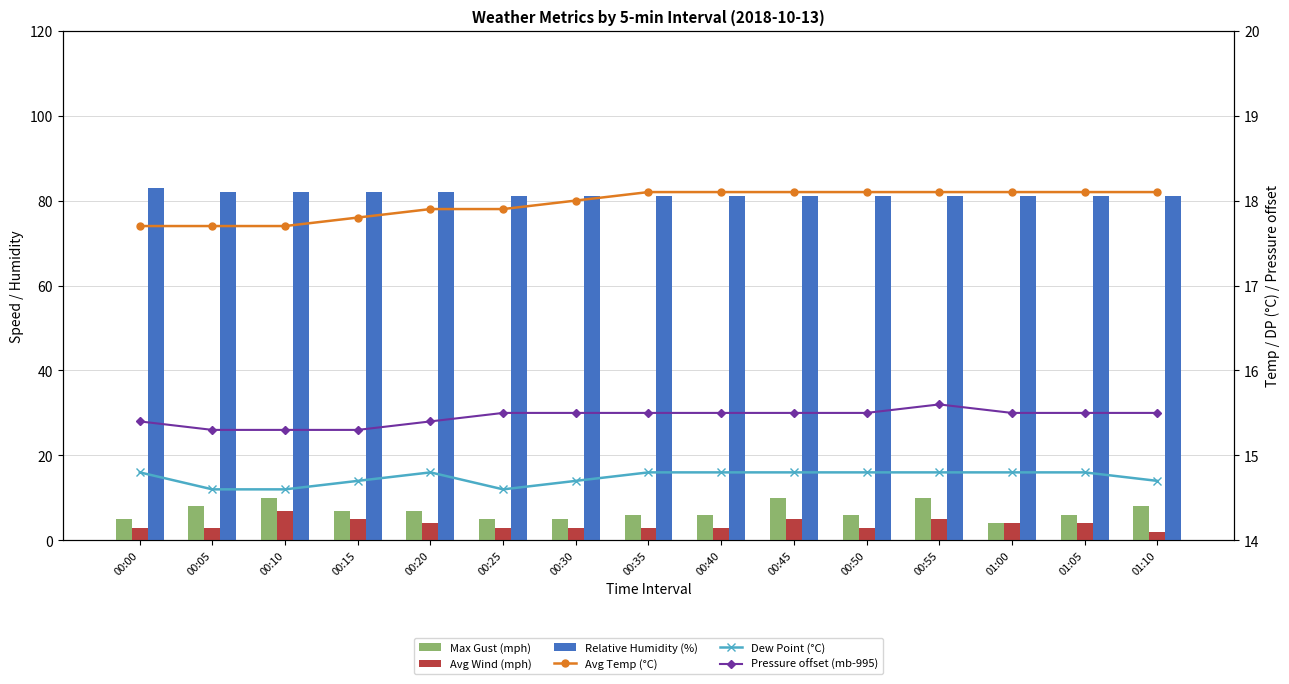

What is the average value of the Relative Humidity (%) series?

81.4